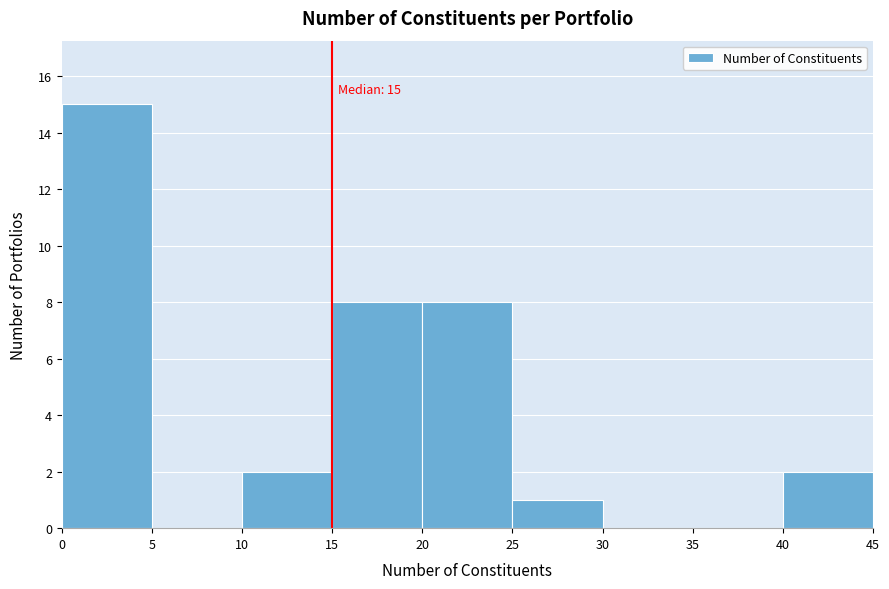

Over which range of the x-axis is the bar tallest?

0 to 5